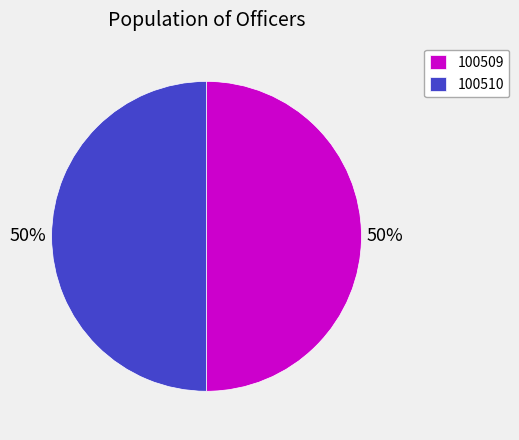

To the nearest percent, what percentage of the pie is 100510?

50%